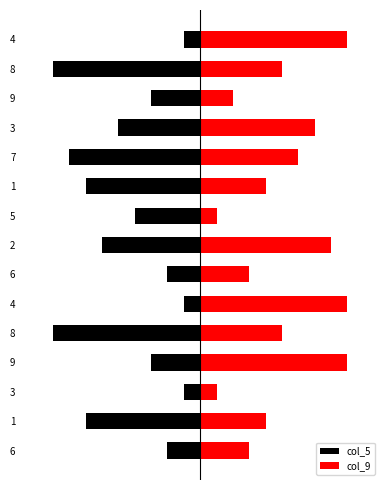

The col_5 series shows -3 at 2. True or false?

False